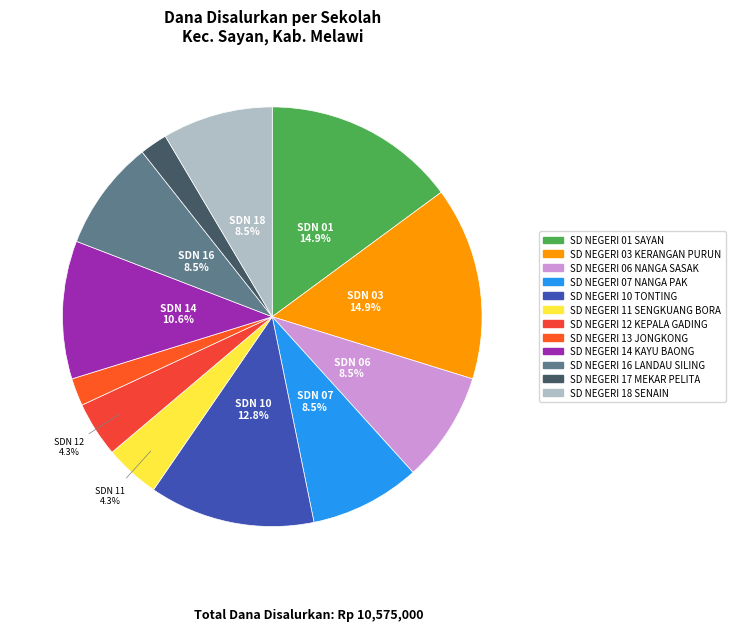

Is there any slice that represents more than half of the pie?

No